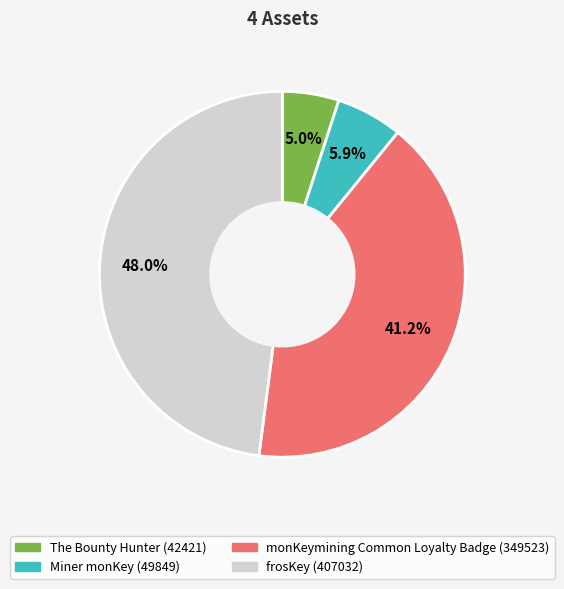

What percentage is the The Bounty Hunter slice, to the nearest percent?

5%